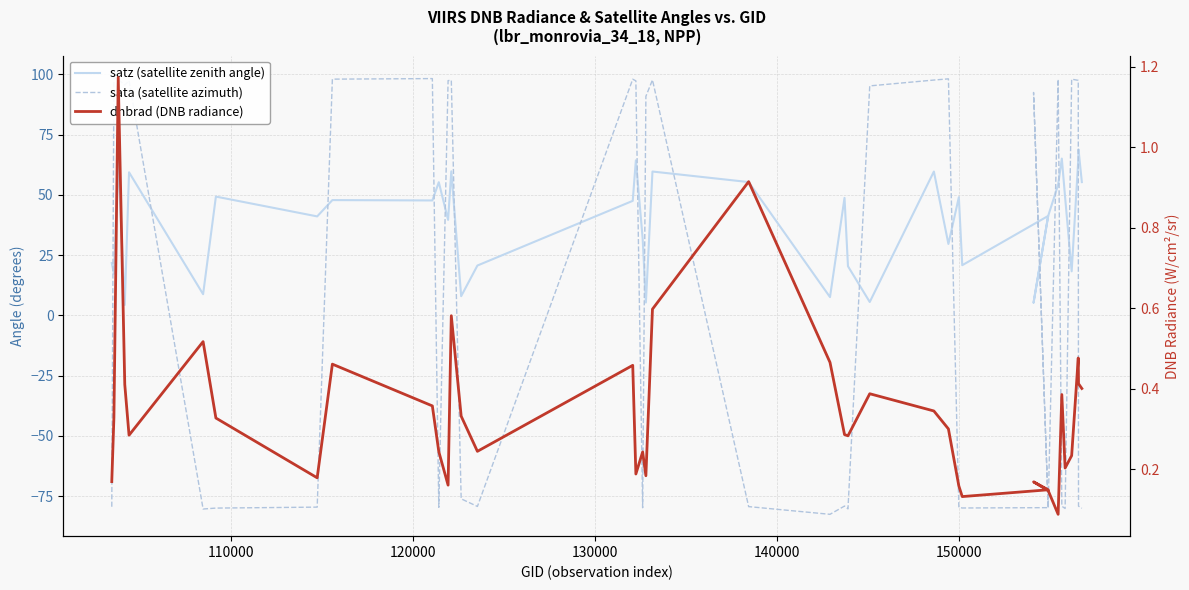

What is the value of the dnbrad (DNB radiance) point at the 28th from the left?

0.2